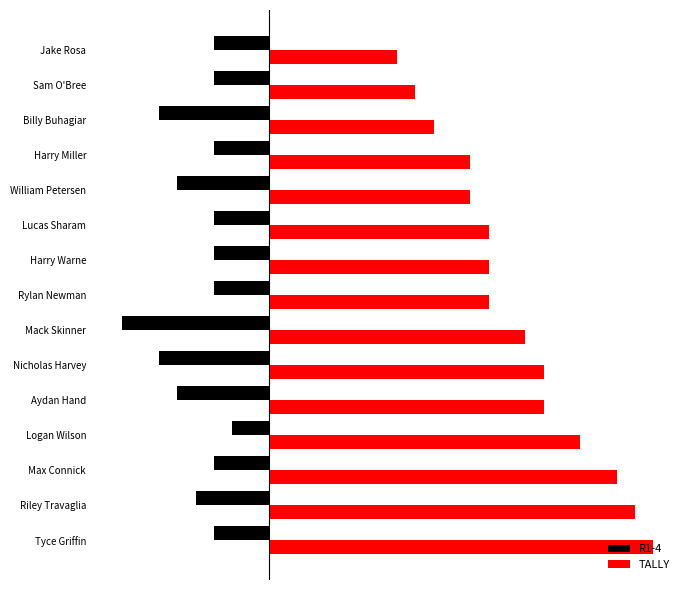

Where is TALLY nearest to the value 14?

Mack Skinner